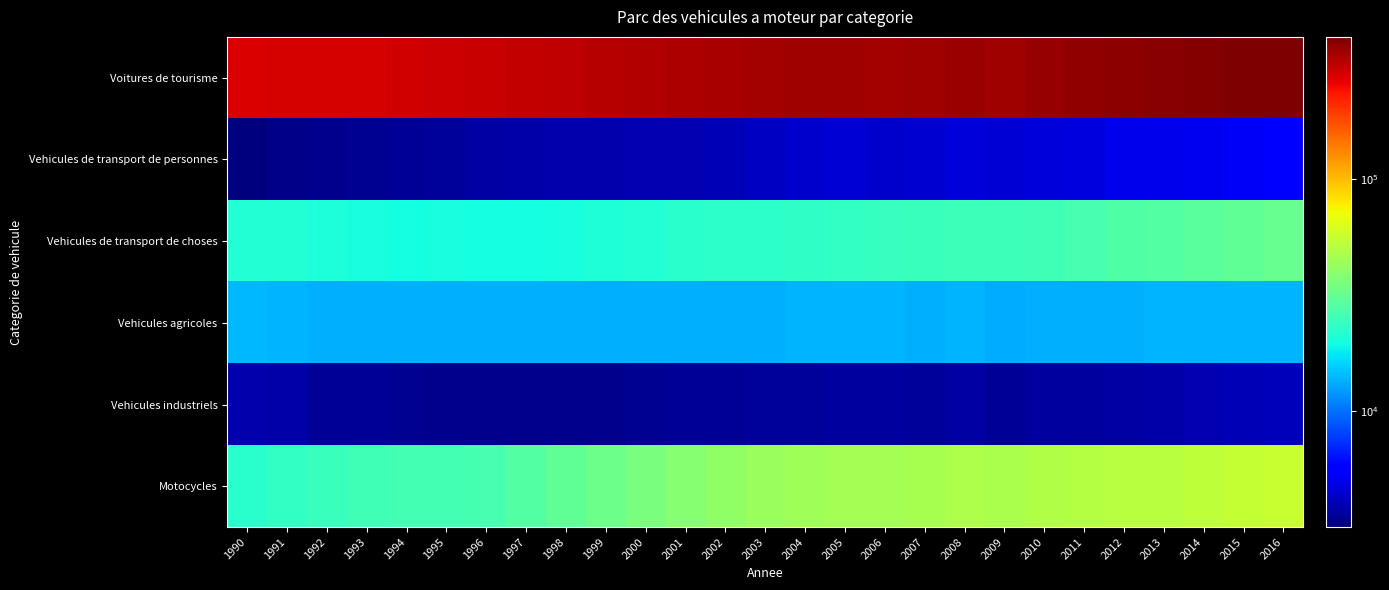

What is the spread (max minus min) of values at 1993?

281826